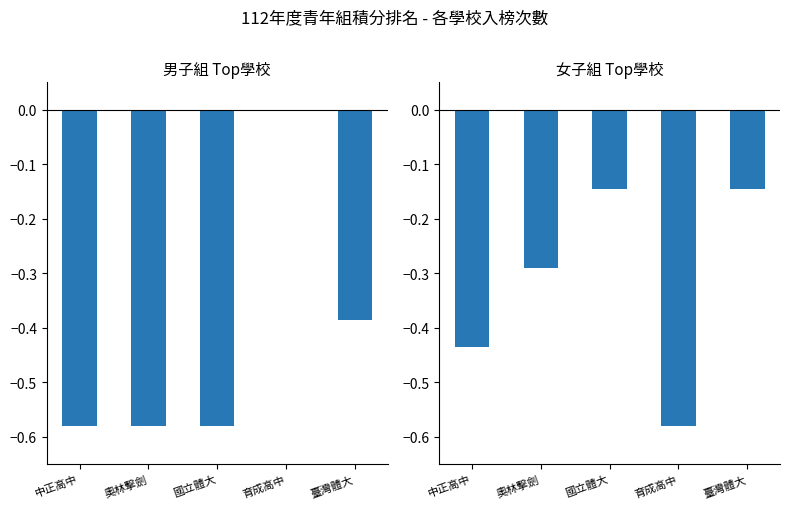

What is the sum of all 男子組 values?

-2.1